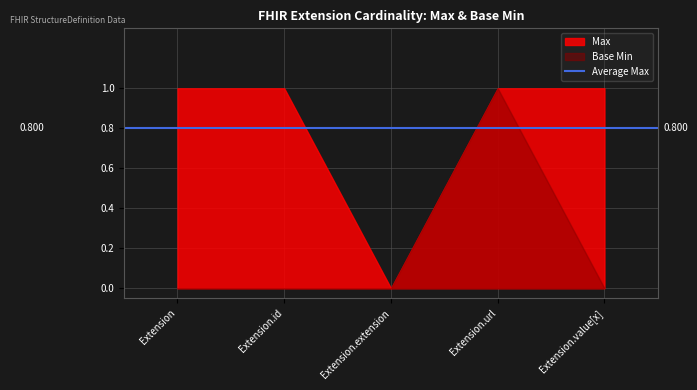

List the series in order of their peak value, highest first.

Max, Base Min